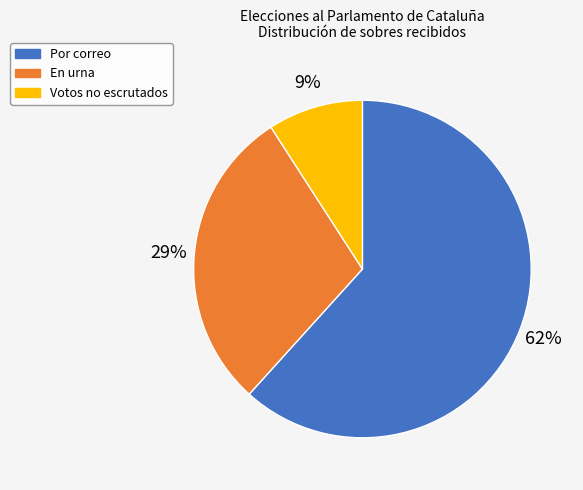

Is it true that En urna is 29% of the pie?

True